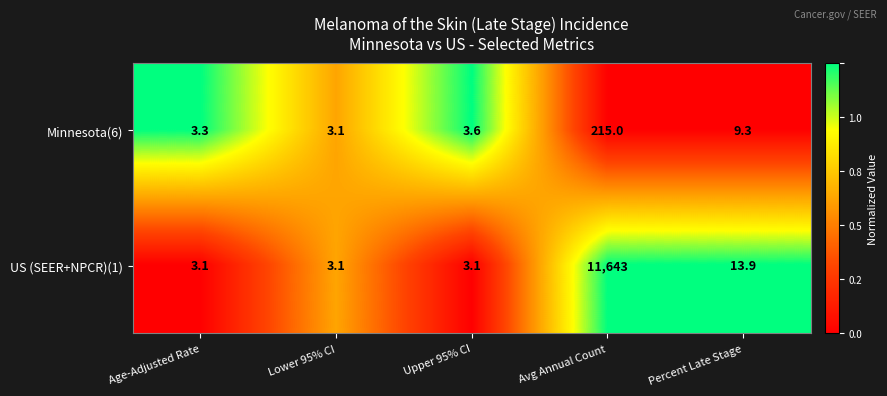

What is the total value across all series at Percent Late Stage?

23.2